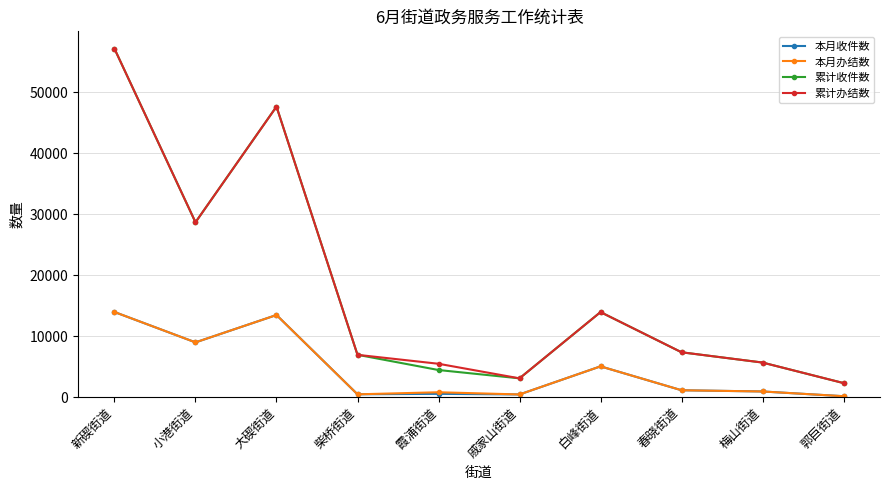

At how many categories does at least one series exceed 11806?

4